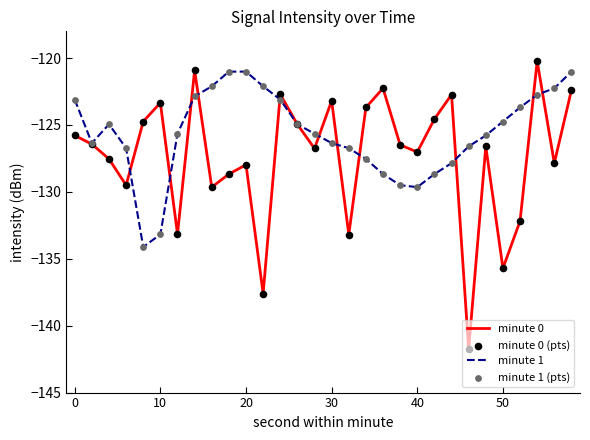

At how many categories does at least one series exceed -128?

30